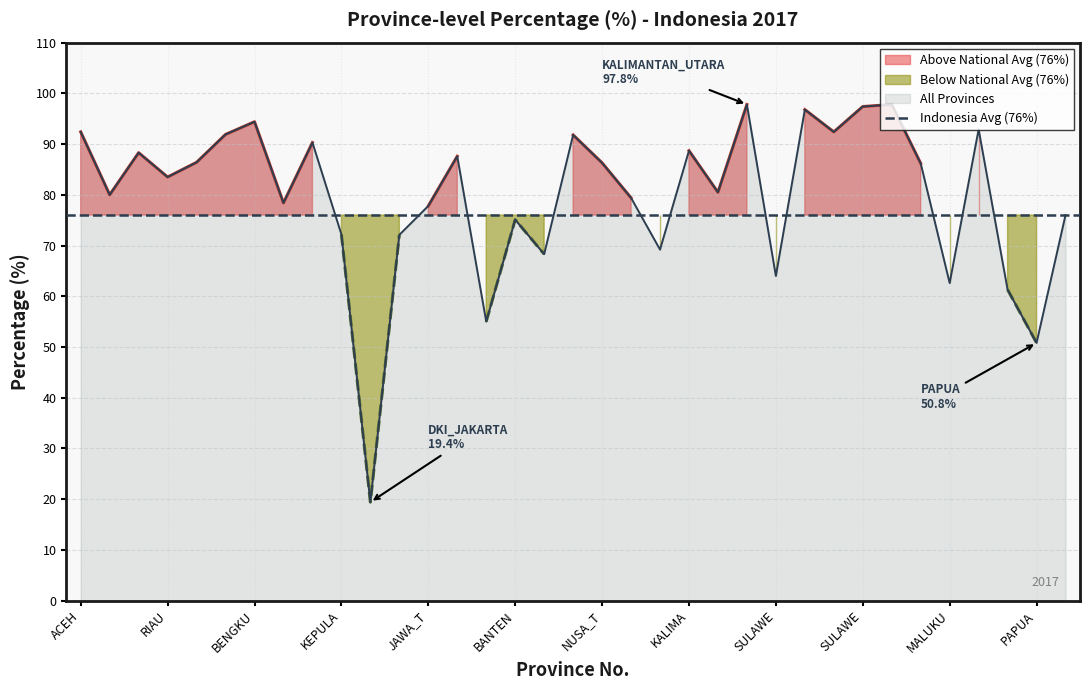

At which category does the chart reach its peak across all series?

KALIMANTAN_UTARA